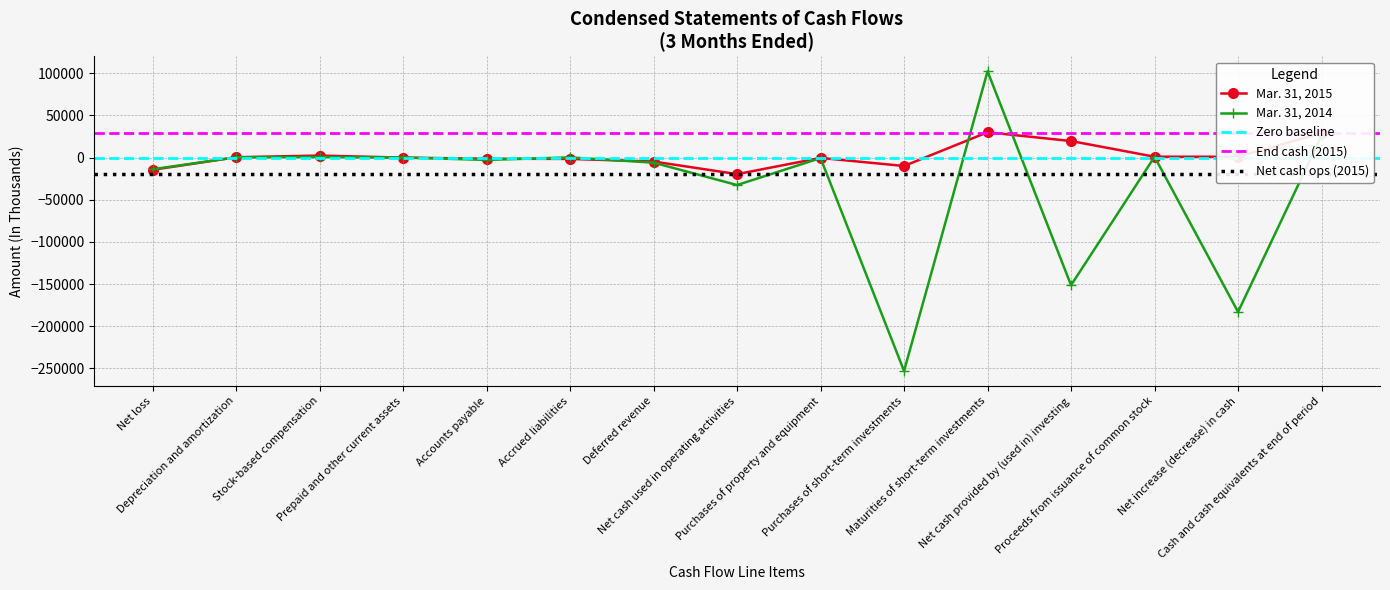

In Mar. 31, 2014, how many points are higher than both neighbors (excluding endpoints)?

5